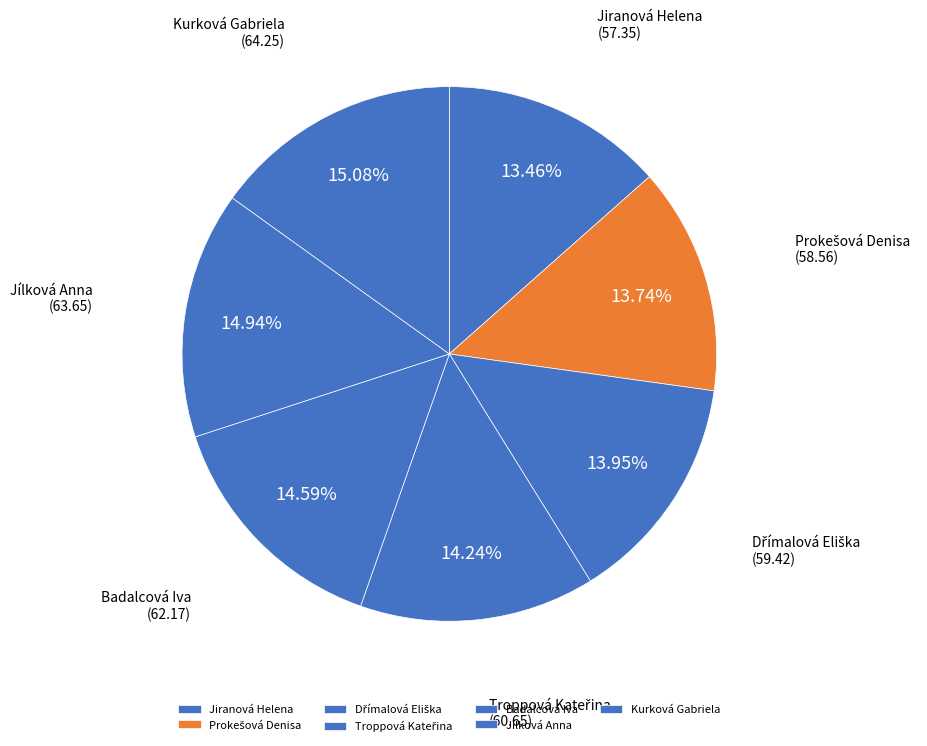

How many slices are in this pie chart?

7